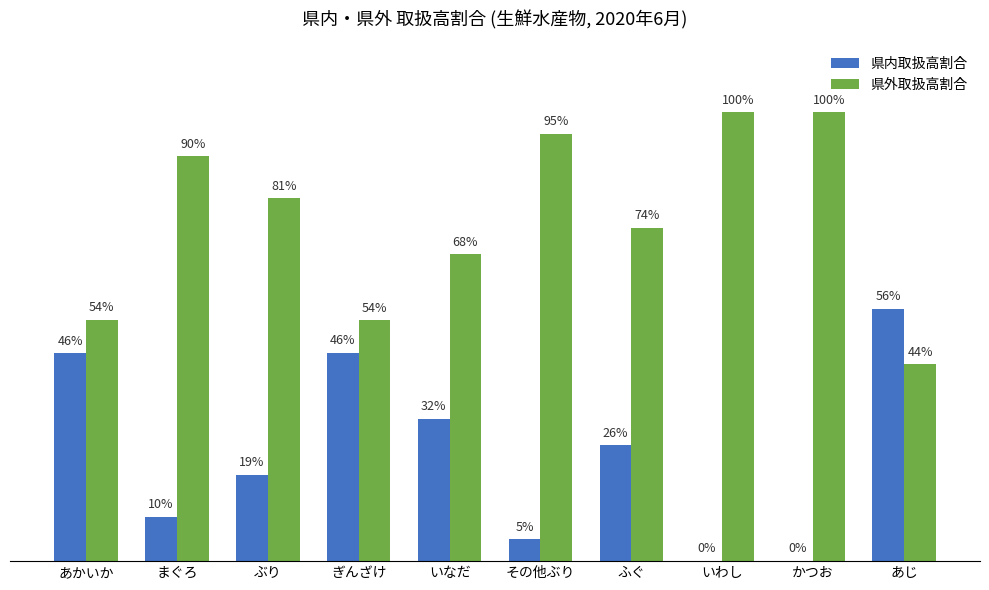

Reading right to left, what are all the values shown in this chart?

県内取扱高割合: あじ=56.2	かつお=0.1	いわし=0.1	ふぐ=25.8	その他ぶり=4.9	いなだ=31.7	ぎんざけ=46.4	ぶり=19.2	まぐろ=9.9	あかいか=46.3
県外取扱高割合: あじ=43.8	かつお=99.9	いわし=99.9	ふぐ=74.2	その他ぶり=95.1	いなだ=68.3	ぎんざけ=53.6	ぶり=80.8	まぐろ=90.1	あかいか=53.7